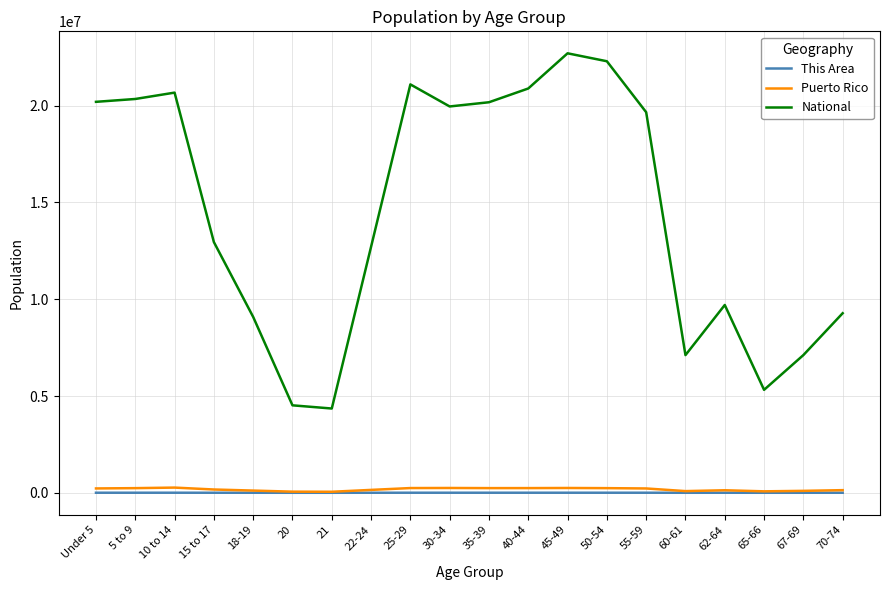

True or false: National and Puerto Rico intersect in this chart.

False